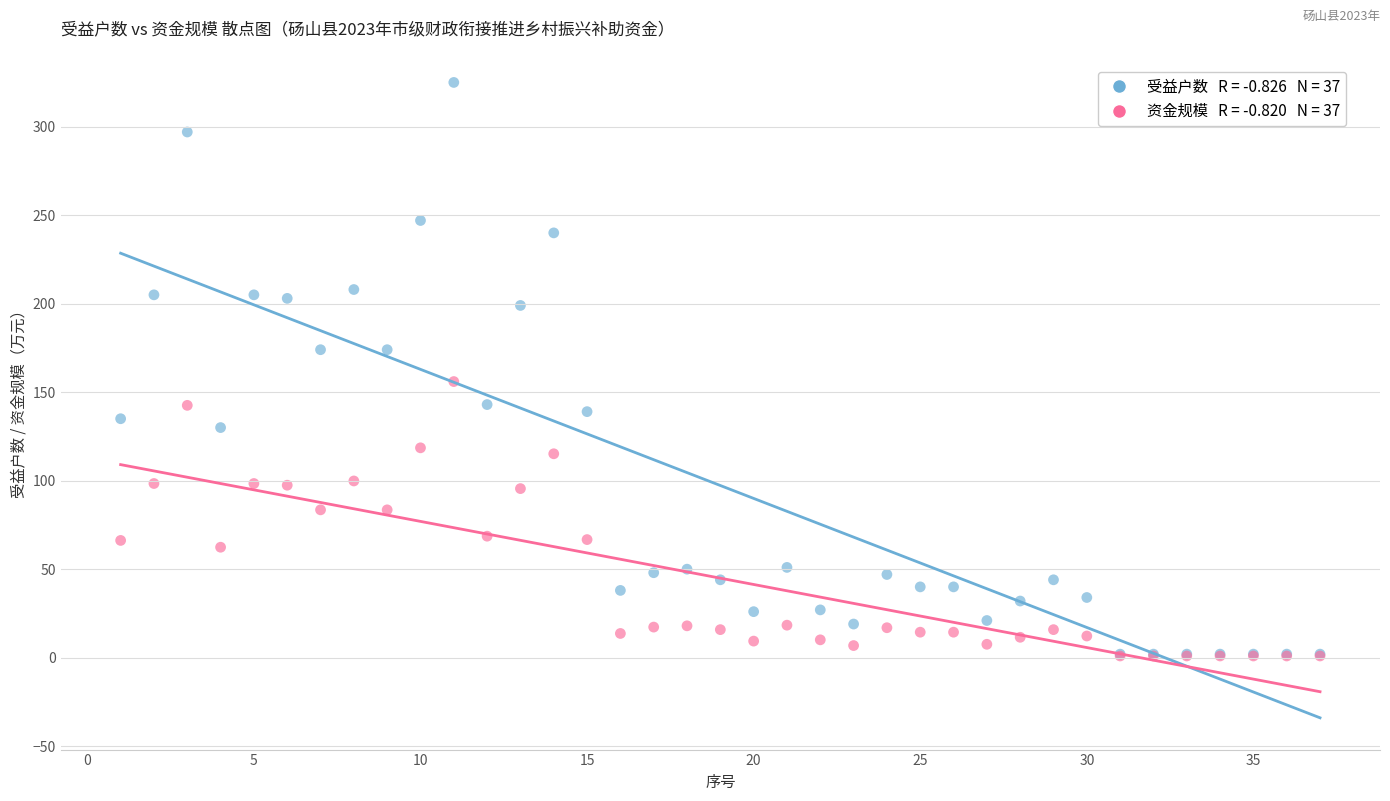

Across all series, what Y value is closest to 162?

156.0